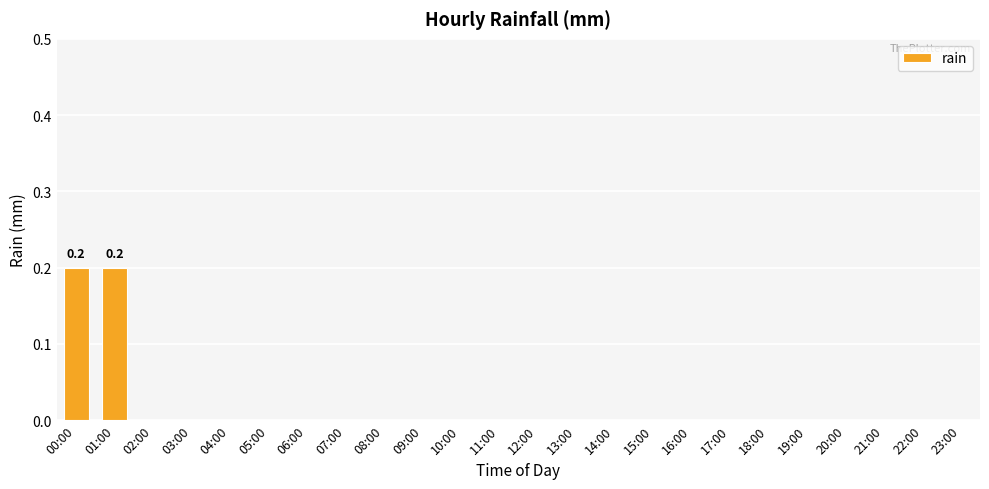

True or false: the data shows -0.1 at 17:00.

False